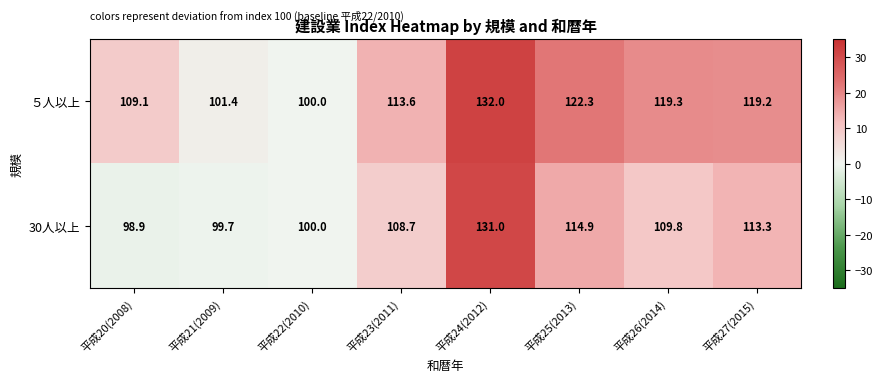

What is the smallest value displayed?

98.9